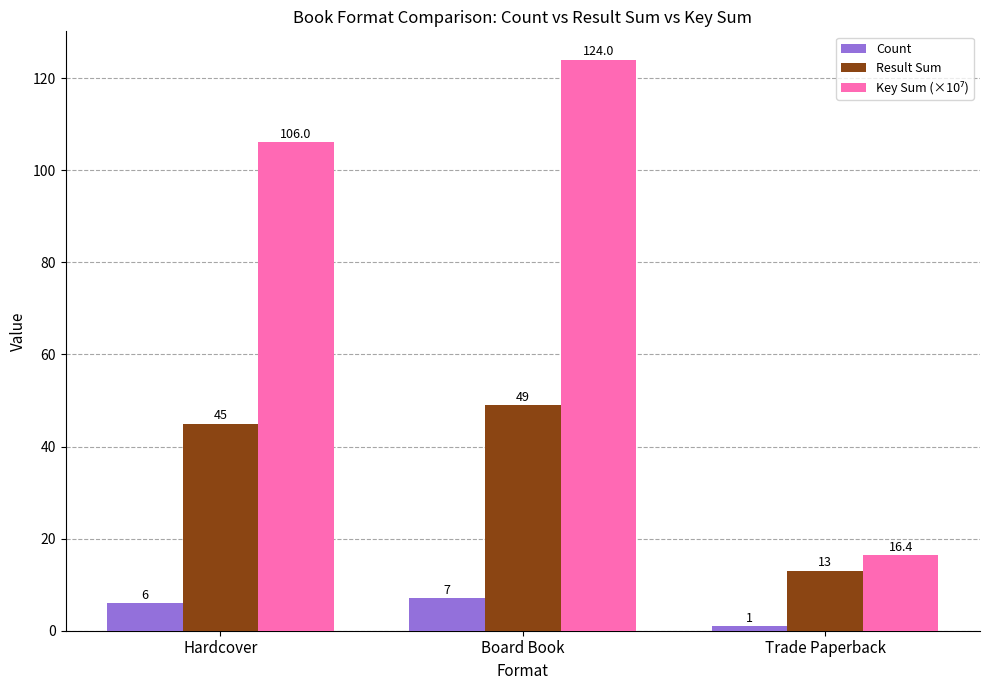

Count the Result Sum values in the range 13 to 49.

3